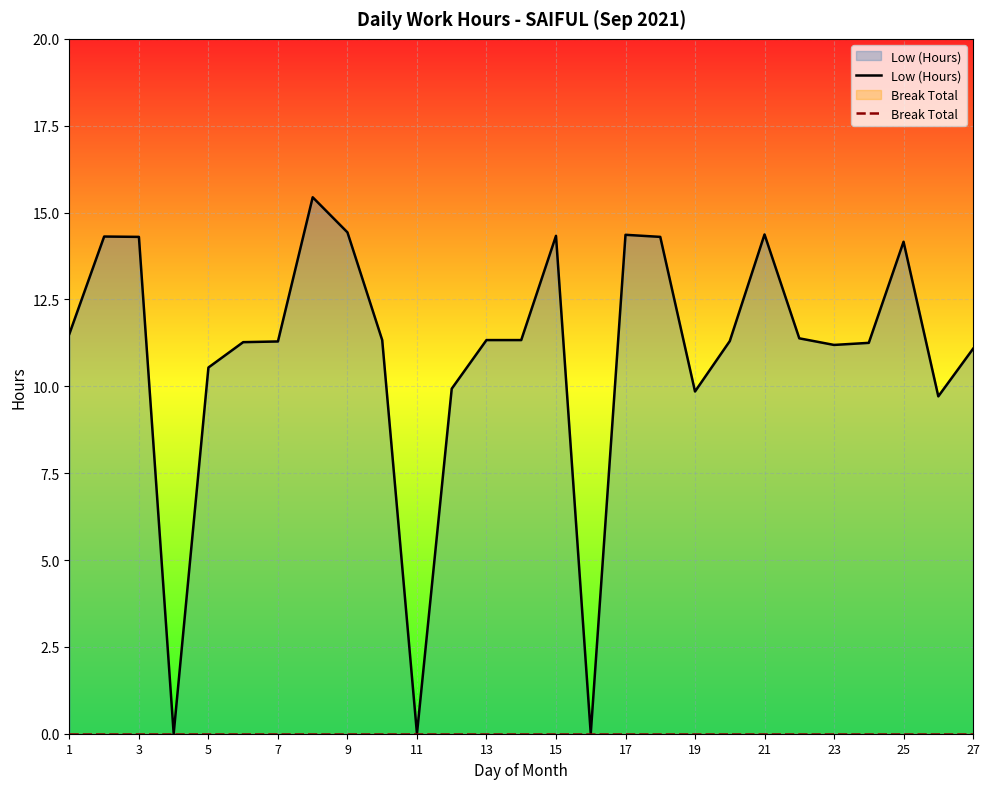

Which series has the largest total across all categories?

Low (Hours)